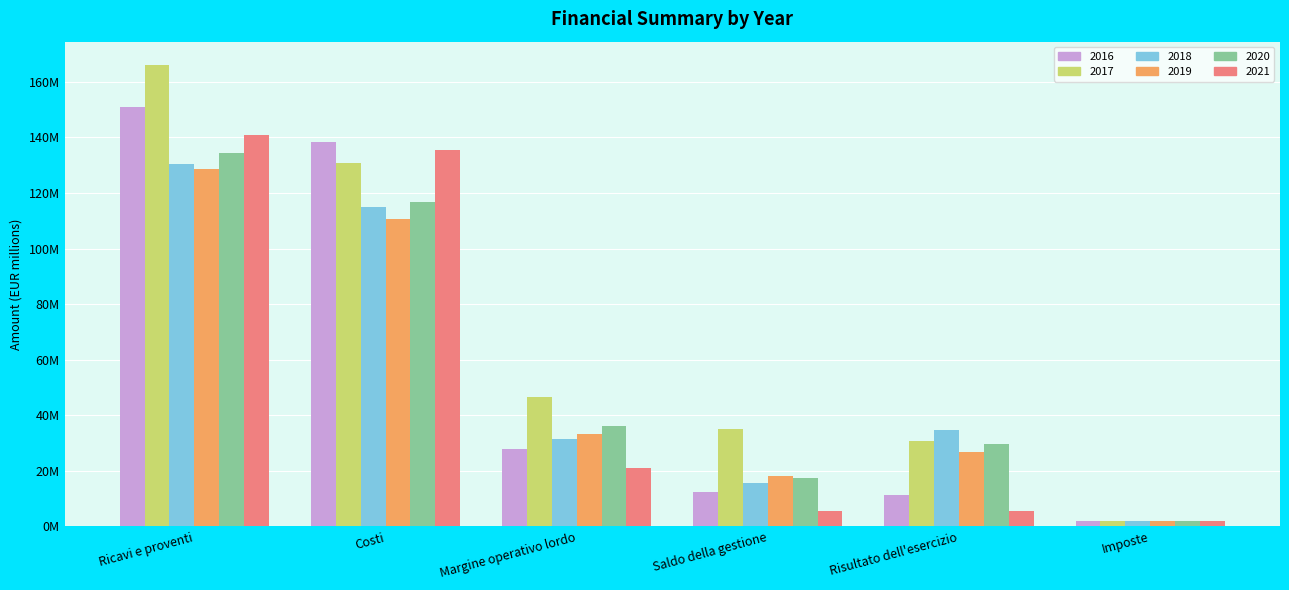

What is the maximum value shown in the chart?

166.2